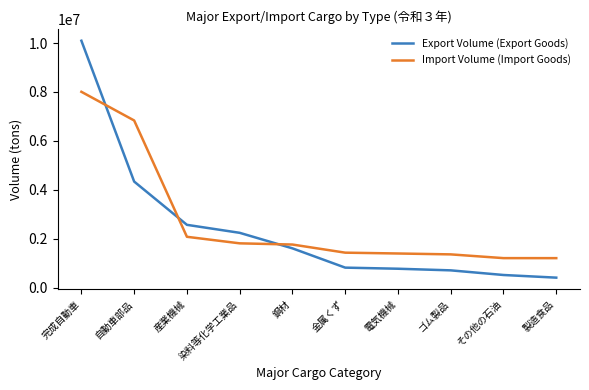

How many series are shown in this chart?

2